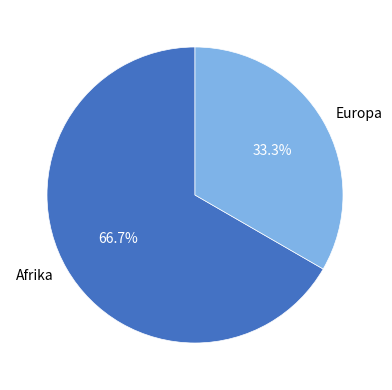

The Europa slice represents 33% of the pie. True or false?

True